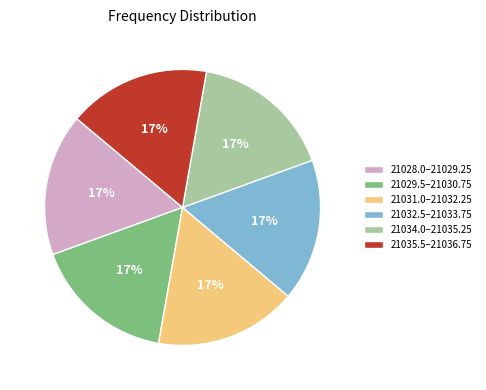

Approximately how many times larger is the value at 21032.5–21033.75 compared to 21028.0–21029.25?

1.0